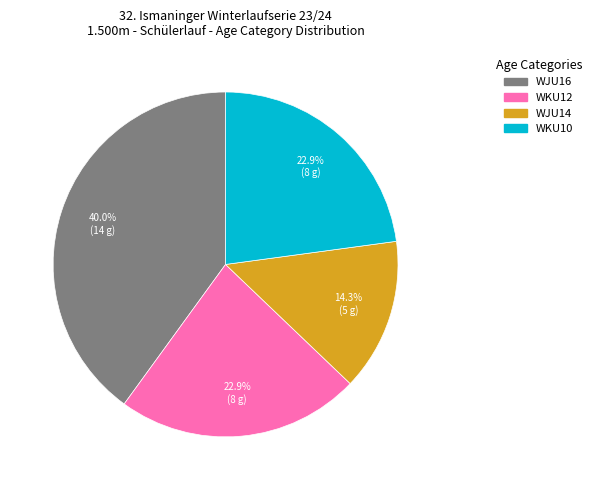

To the nearest percent, what is the difference between the largest and smallest slice percentages?

26%